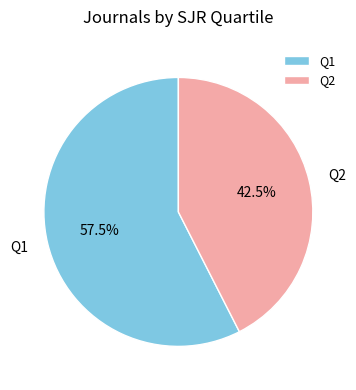

Between Q2 and Q1, which is larger?

Q1